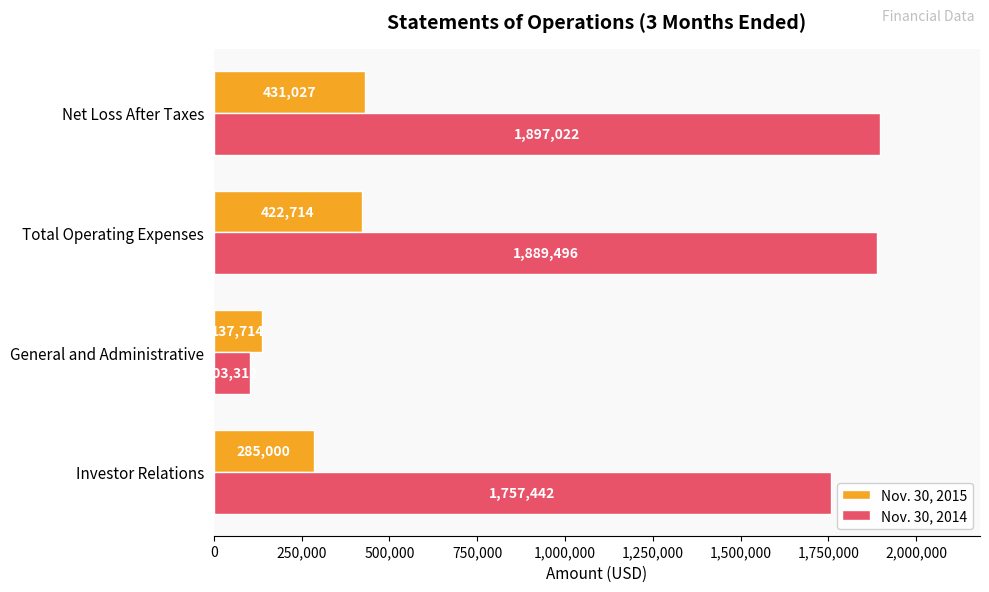

Rank the series by their maximum value, from lowest to highest.

Nov. 30, 2015, Nov. 30, 2014